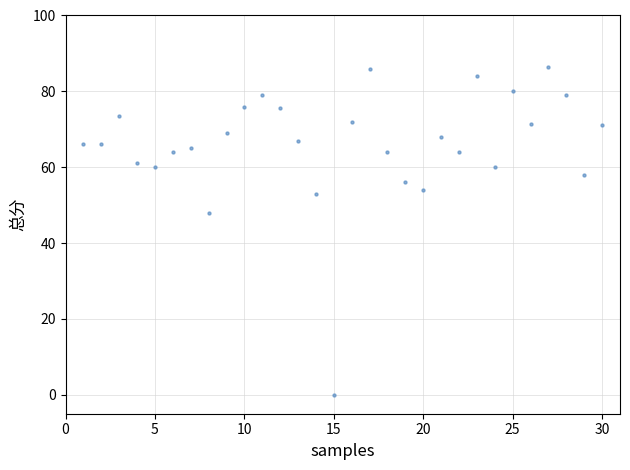

What is the range of X values (max minus min)?

29.0